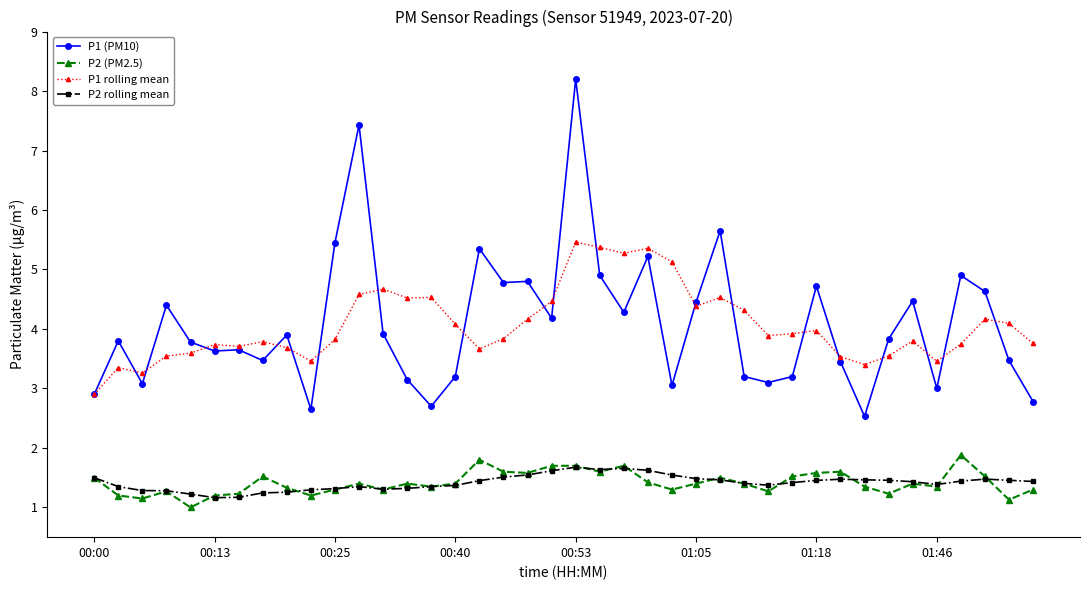

True or false: P2 rolling mean and P1 rolling mean intersect in this chart.

False